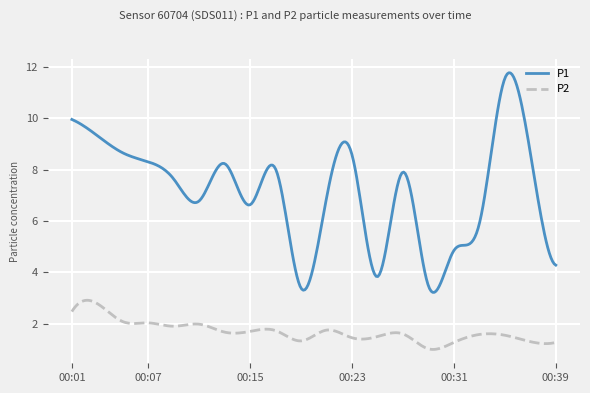

List the series in order of their peak value, highest first.

P1, P2